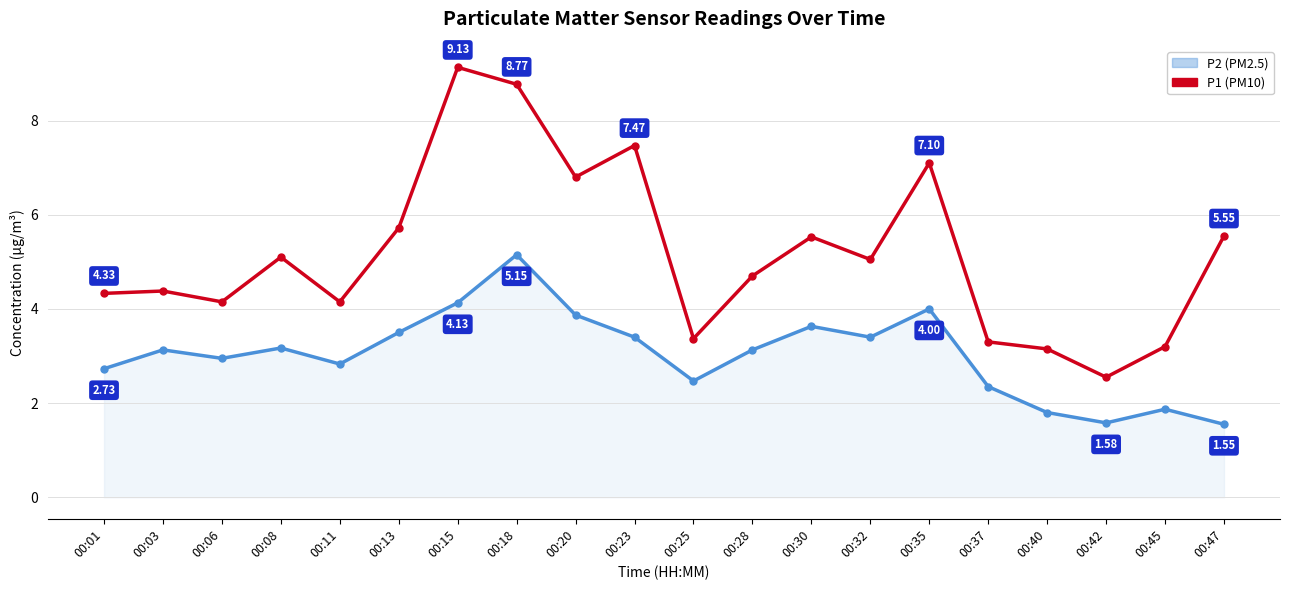

What is the spread (max minus min) of values at 00:42?

1.0